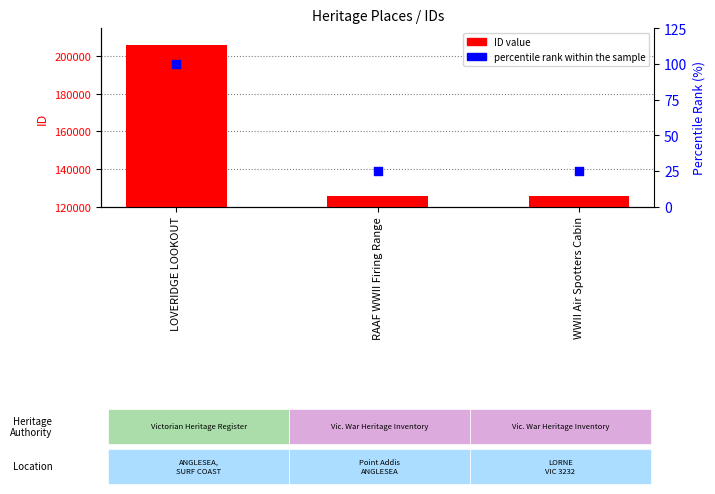

At which category is the sum across all series the highest?

LOVERIDGE LOOKOUT